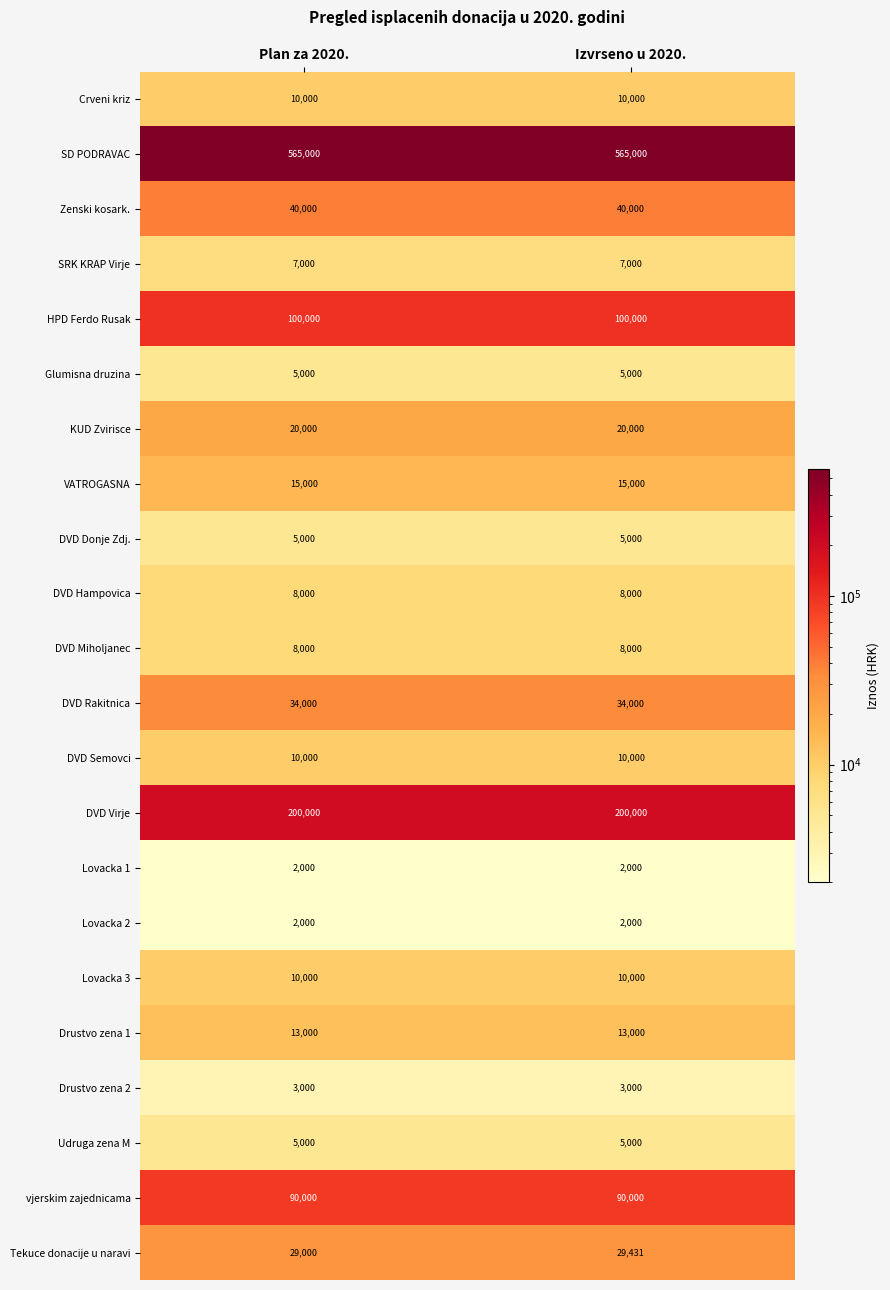

Which series has the widest spread of values?

Tekuce donacije u naravi